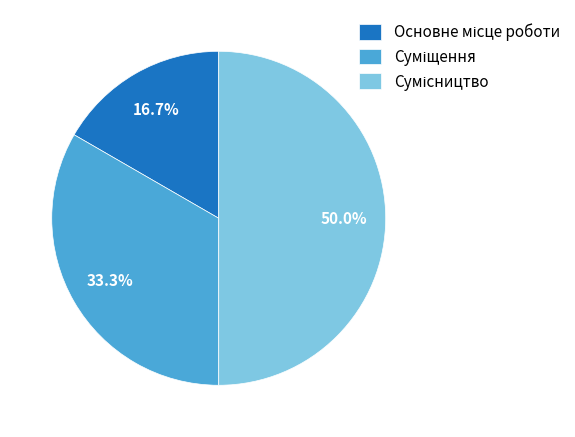

What is the largest slice in the pie chart?

Сумісництво